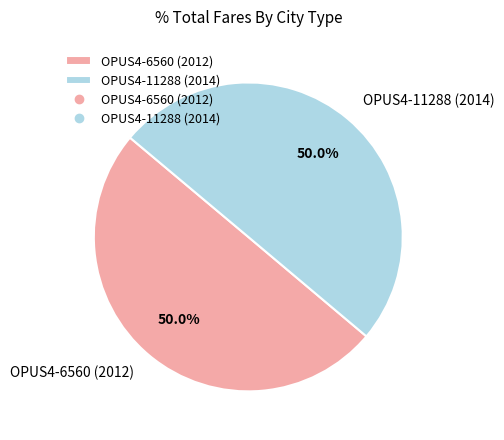

Do OPUS4-11288 (2014) and OPUS4-6560 (2012) together represent more than half of the pie?

Yes